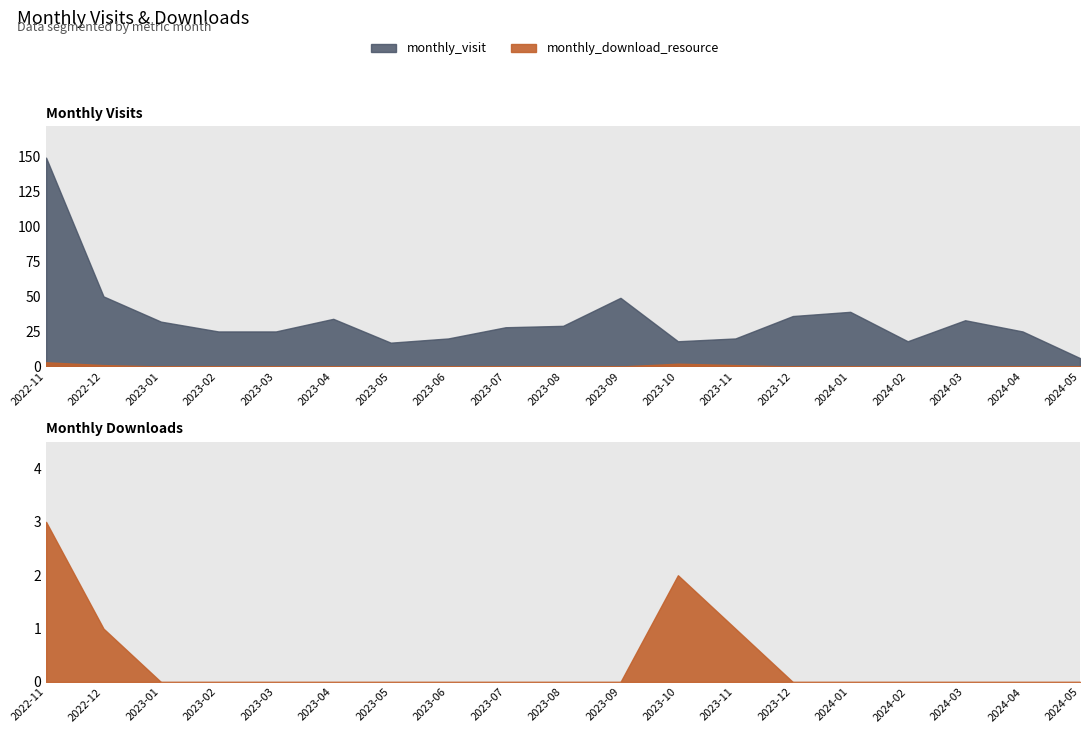

Reading left to right, extract all data points from this chart.

monthly_visit: 2022-11=149	2022-12=50	2023-01=32	2023-02=25	2023-03=25	2023-04=34	2023-05=17	2023-06=20	2023-07=28	2023-08=29	2023-09=49	2023-10=18	2023-11=20	2023-12=36	2024-01=39	2024-02=18	2024-03=33	2024-04=25	2024-05=6
monthly_download_resource: 2022-11=3	2022-12=1	2023-01=0	2023-02=0	2023-03=0	2023-04=0	2023-05=0	2023-06=0	2023-07=0	2023-08=0	2023-09=0	2023-10=2	2023-11=1	2023-12=0	2024-01=0	2024-02=0	2024-03=0	2024-04=0	2024-05=0